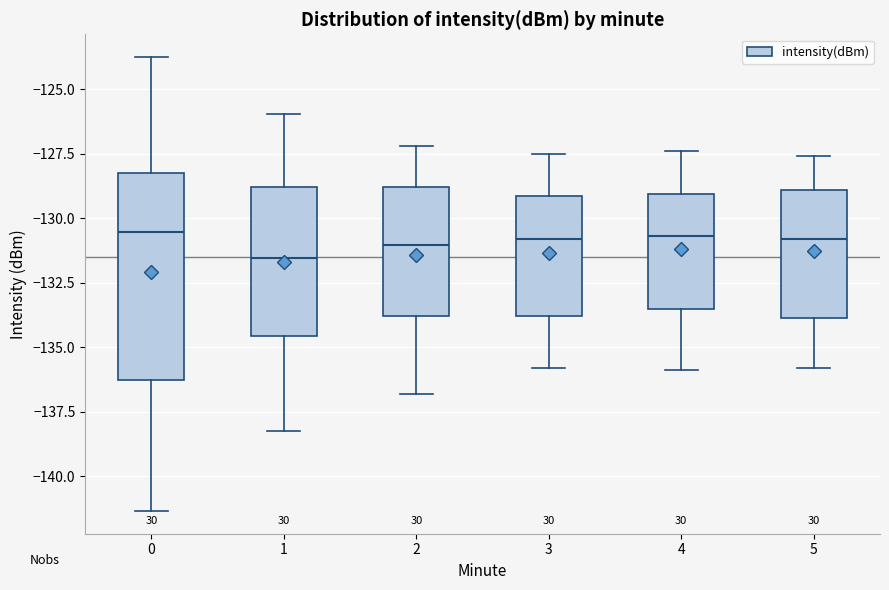

Where does the lower whisker of the box at x = 4 end on the y-axis? The values are not printed on the chart, so give them approximately, as read against the axis.

-136.0